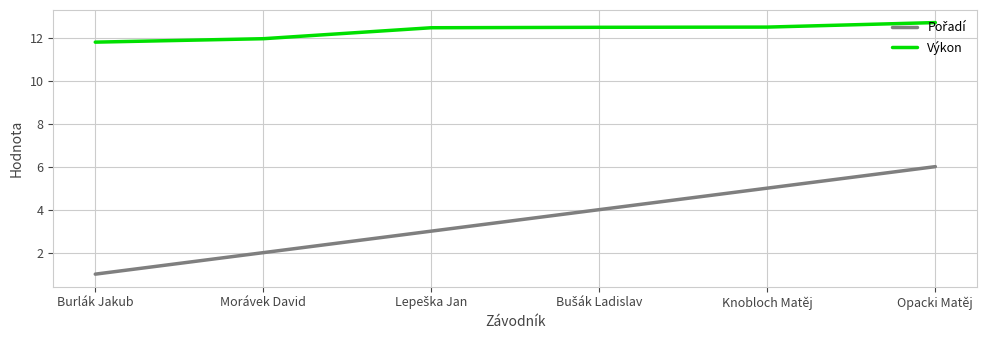

At which label does Výkon reach its peak?

Opacki Matěj